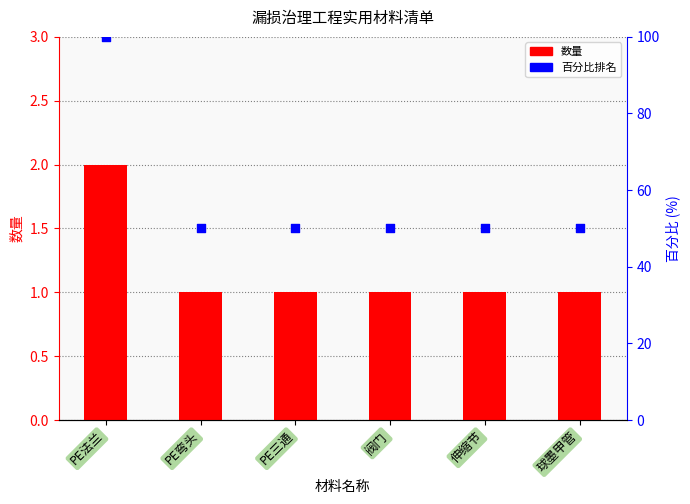

At which category is the sum across all series the highest?

PE法兰